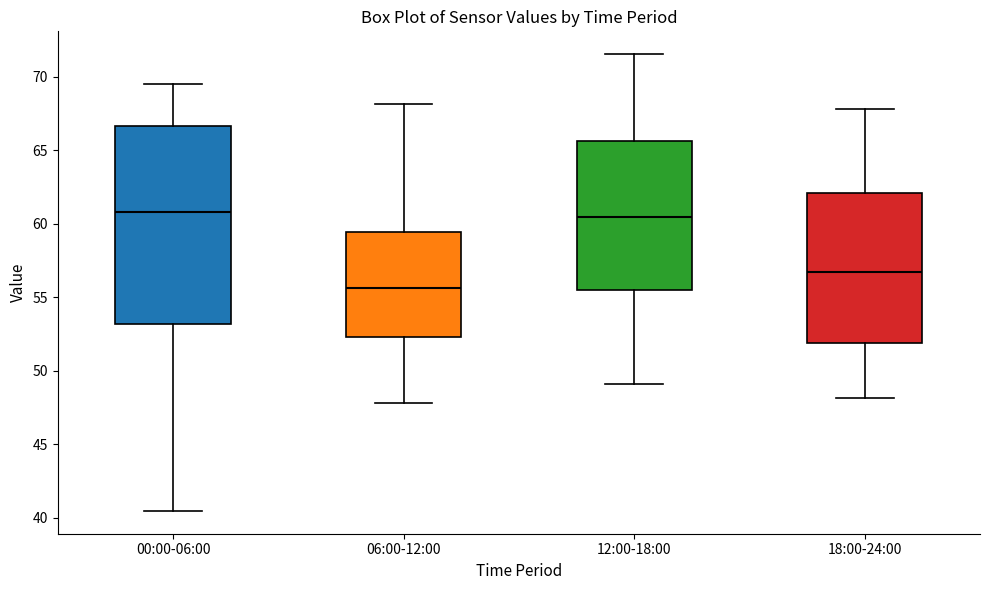

Which box has the lowest median line?

06:00-12:00